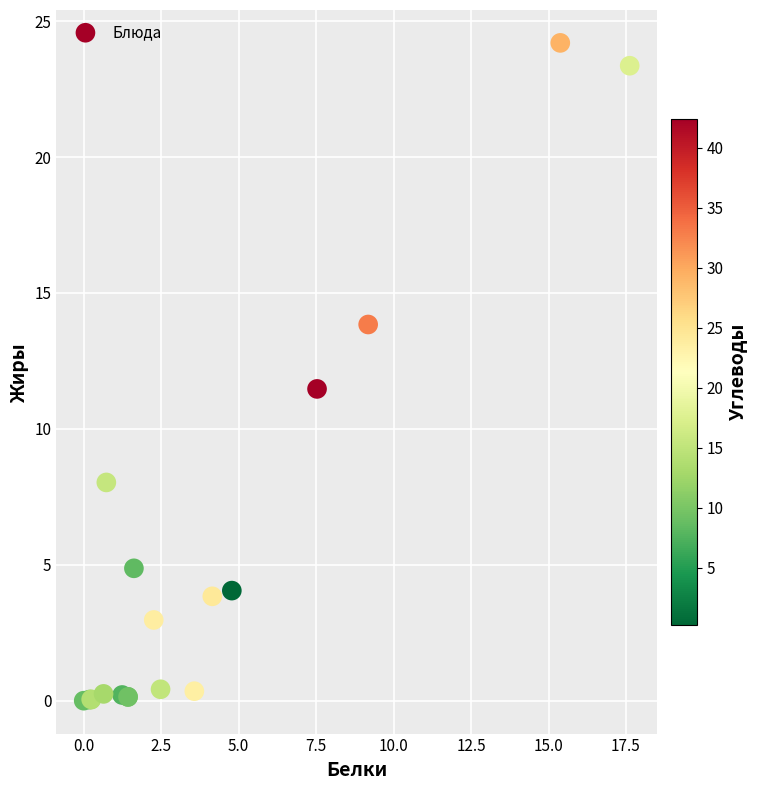

What Y value in the scatter plot is closest to 12?

11.5